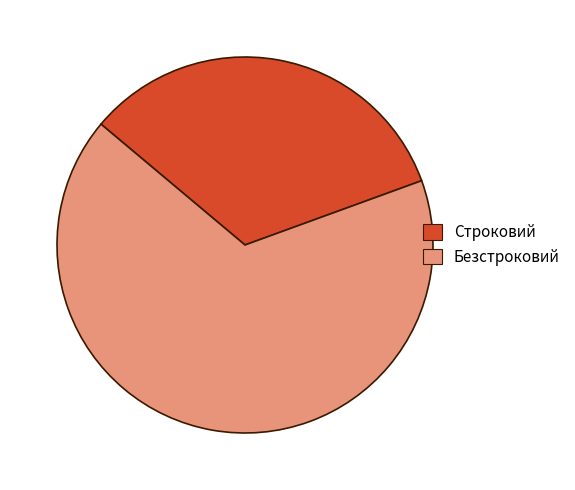

The Строковий slice represents 33% of the pie. True or false?

True